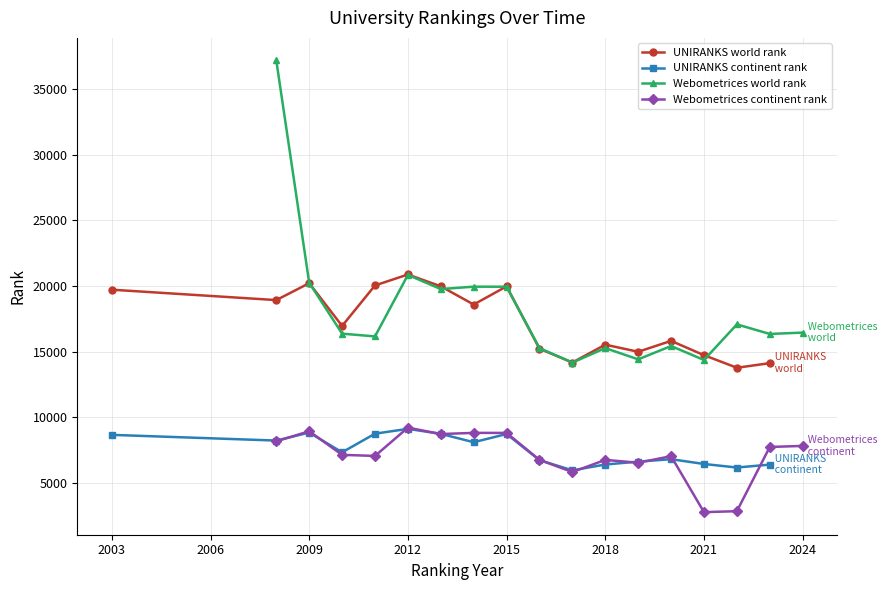

True or false: Webometrices world rank and Webometrices continent rank intersect in this chart.

False